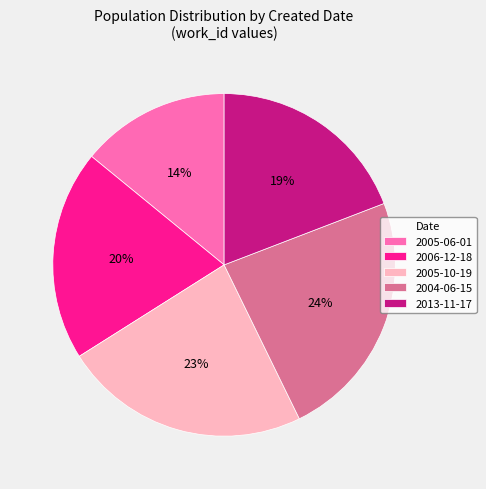

Is it true that 2005-06-01 is 14% of the pie?

True